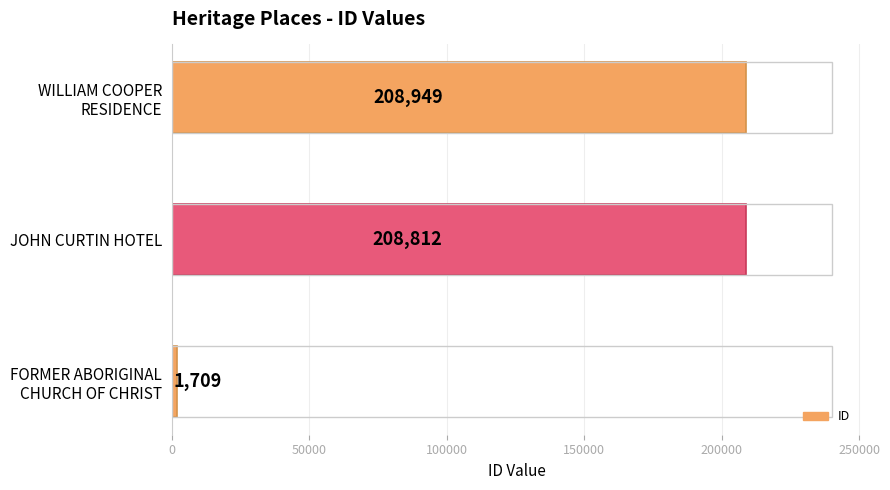

What is the maximum value shown in the chart?

208949